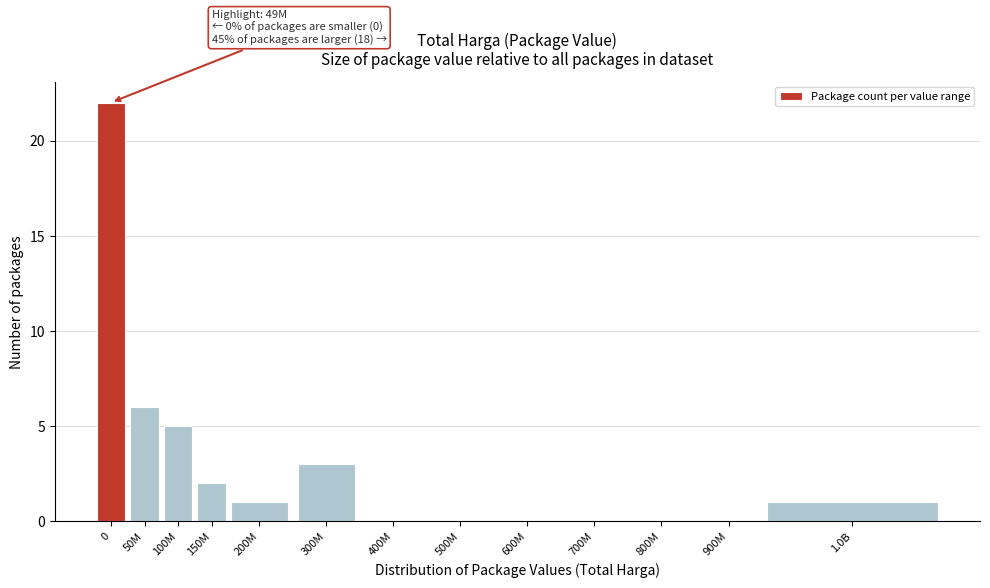

Reading left to right, extract all data points from this chart.

0=22	50M=6	100M=5	150M=2	200M=1	300M=3	400M=0	500M=0	600M=0	700M=0	800M=0	900M=0	1.0B=1